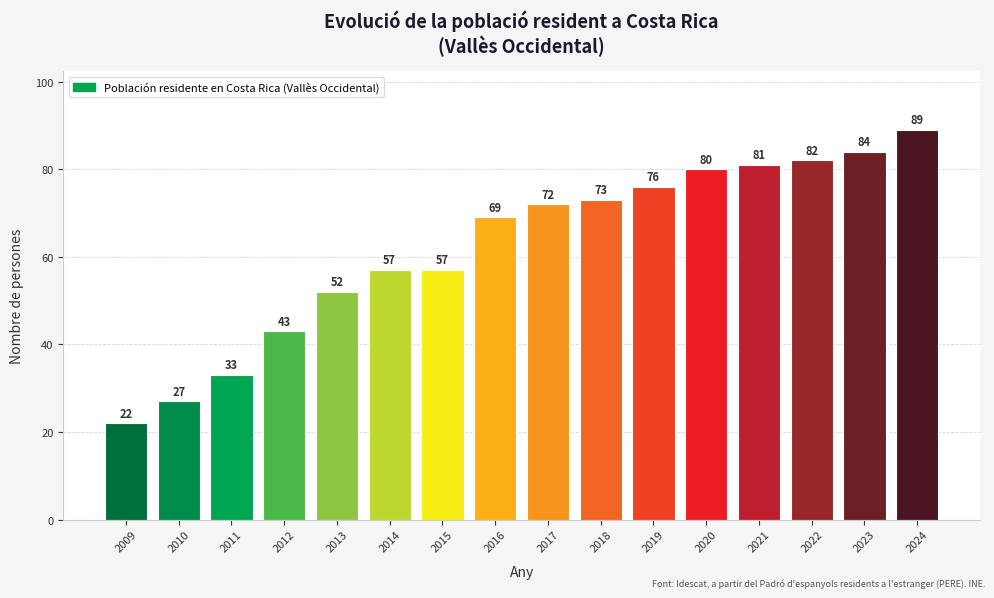

How many categories are shown in the chart?

16